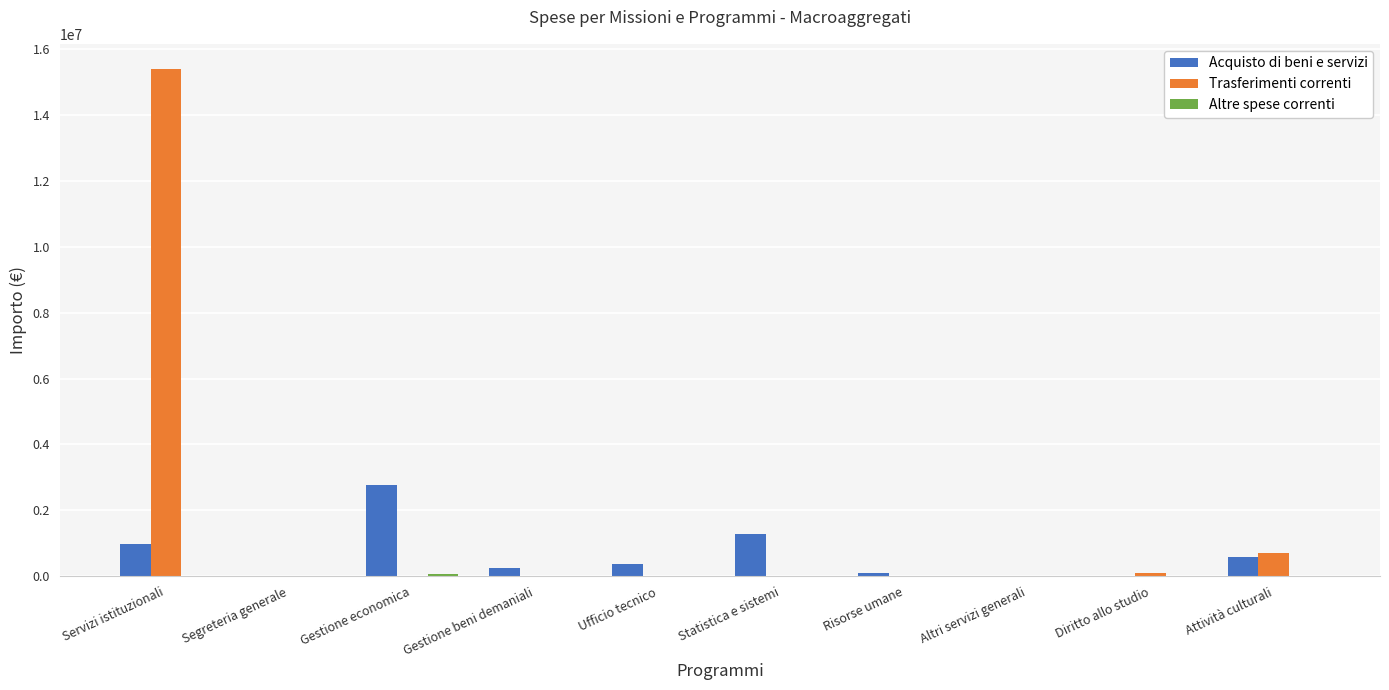

Which category has the highest value in the Trasferimenti correnti series?

Servizi istituzionali